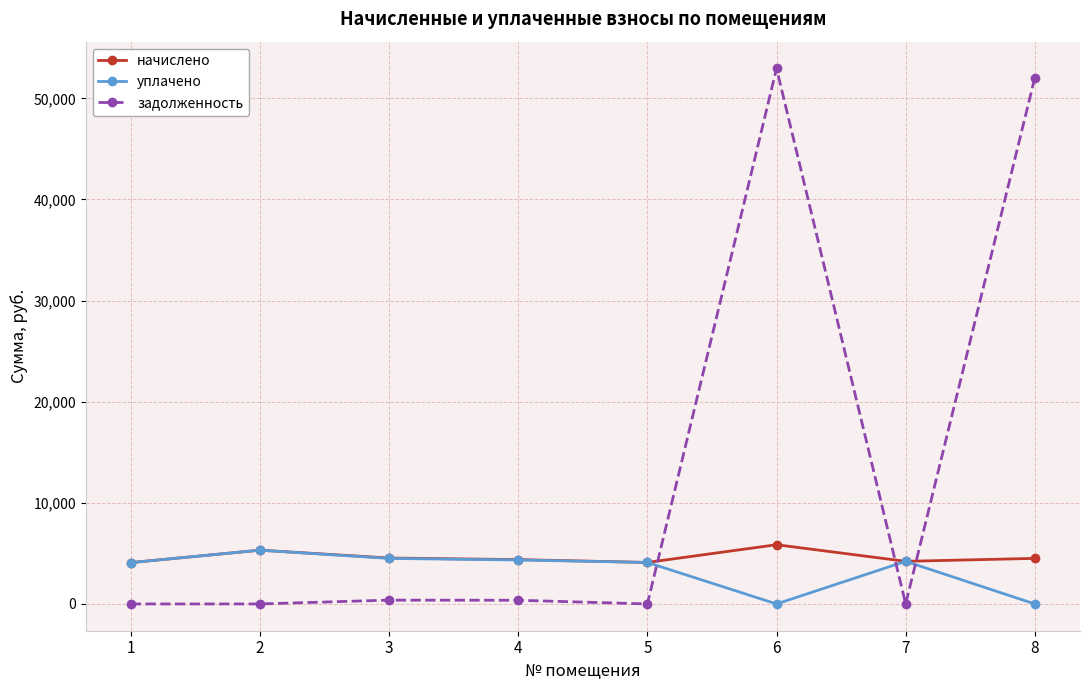

What are all the series names shown in the legend?

начислено, уплачено, задолженность